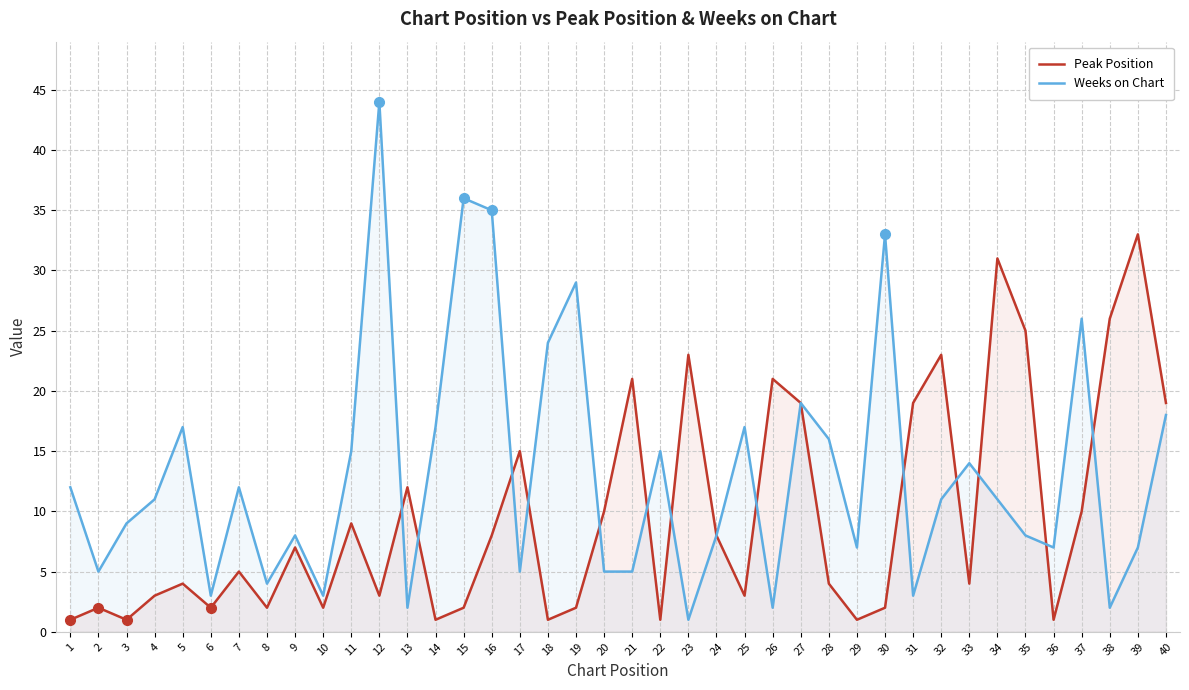

What is the smallest value displayed?

1